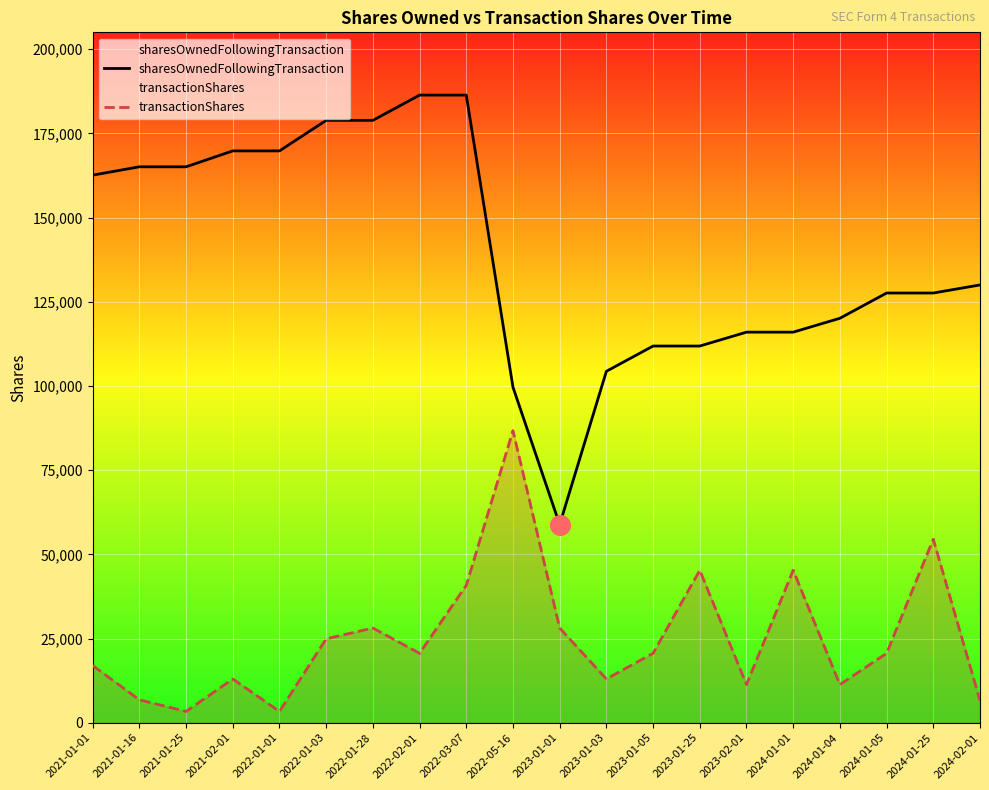

Which series has the largest Y range (max minus min)?

sharesOwnedFollowingTransaction